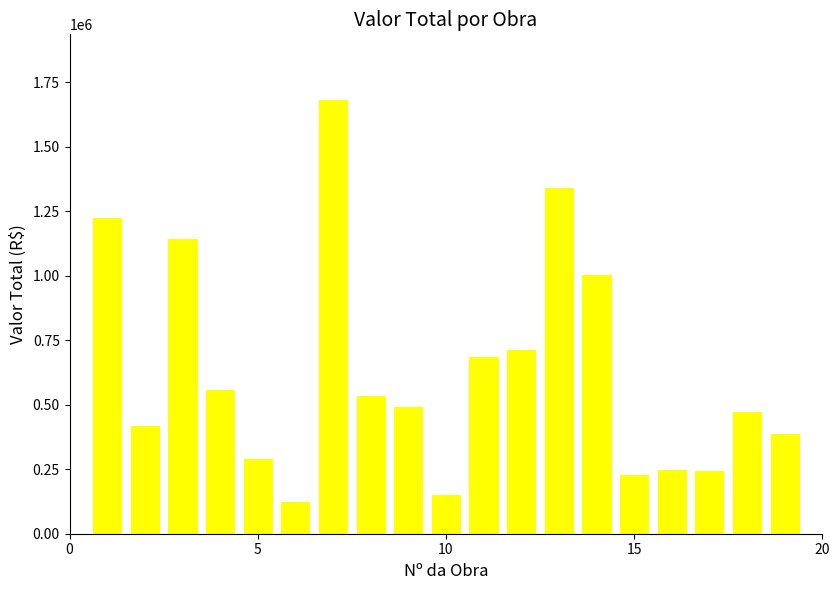

Does the chart contain stacked bars?

No